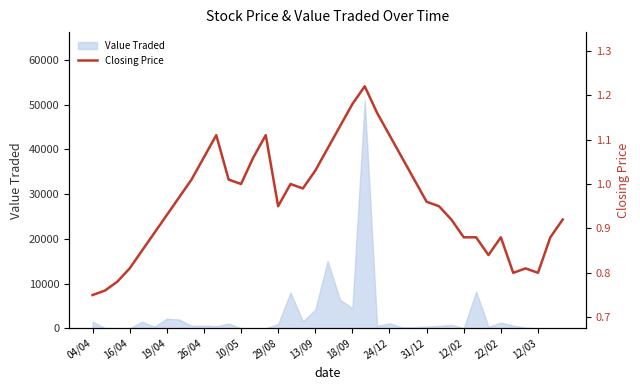

What position from the left is 29/08?

16